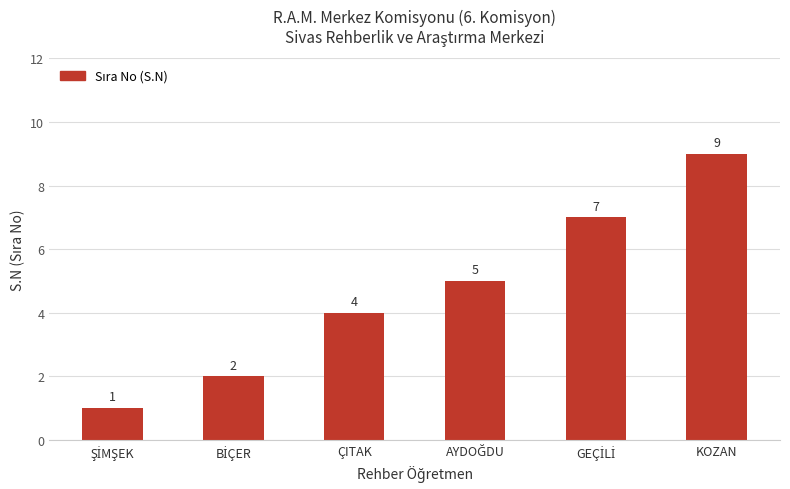

Is it true that the value at KOZAN is 5?

False